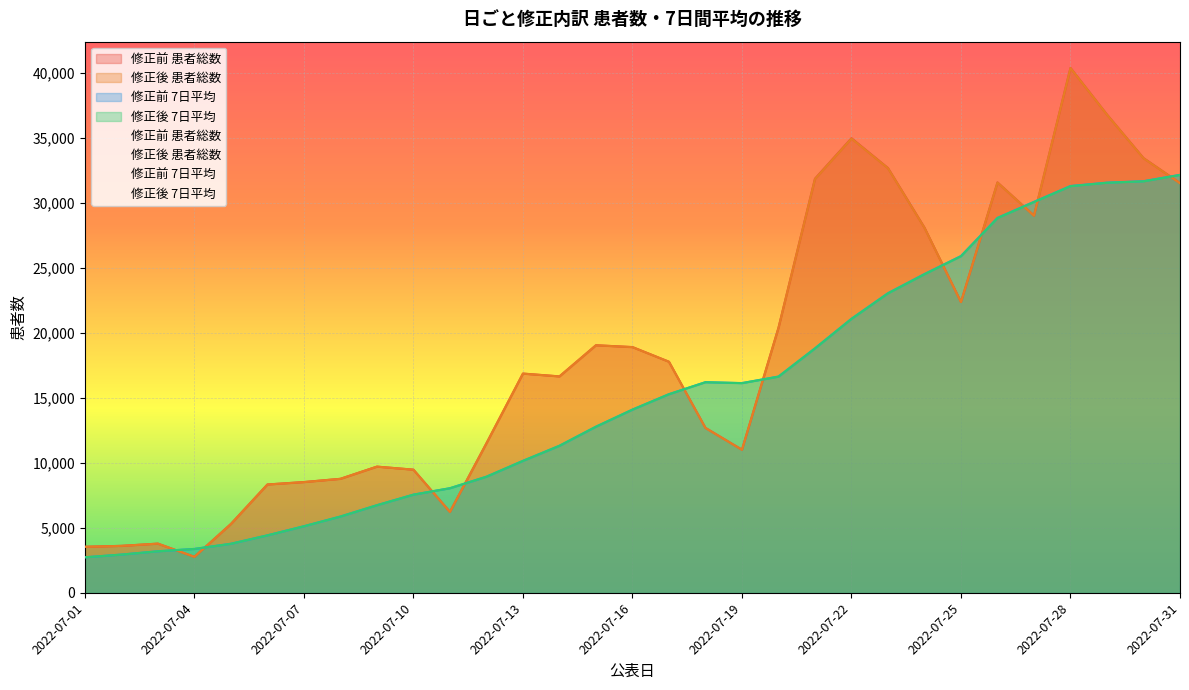

Between 2022-07-01 and 2022-07-28, which is larger?

2022-07-28